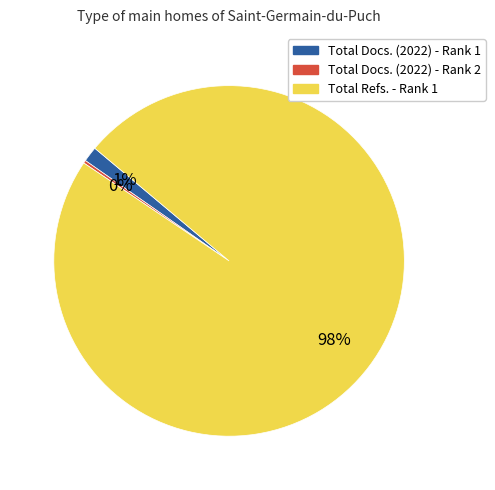

Combined, do Total Refs. - Rank 1 and Total Docs. (2022) - Rank 1 account for over 50%?

Yes